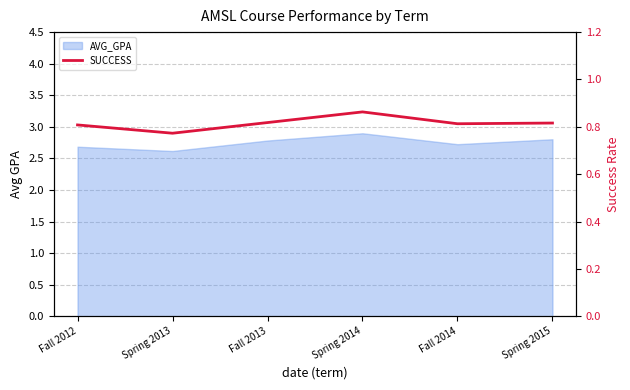

At which category does the chart reach its minimum across all series?

Spring 2013